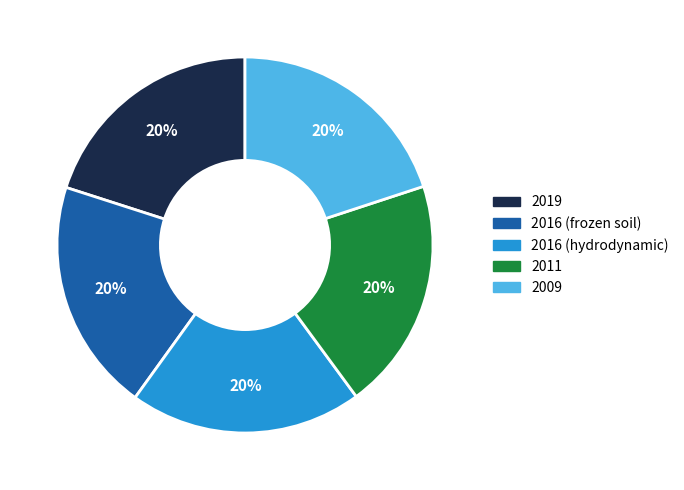

How many slices are in this pie chart?

5